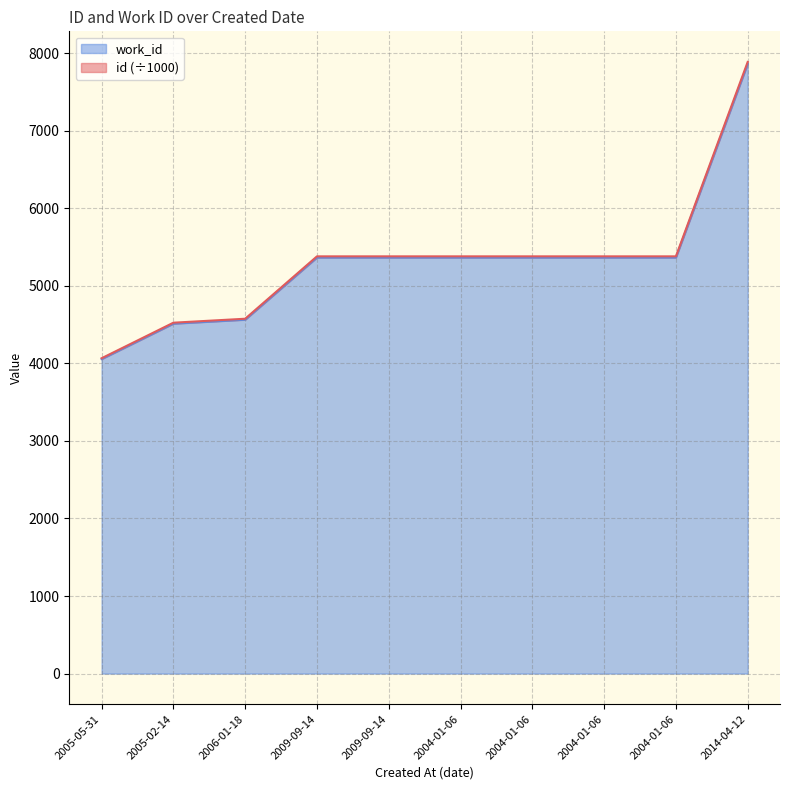

Count the number of data series in this chart.

2